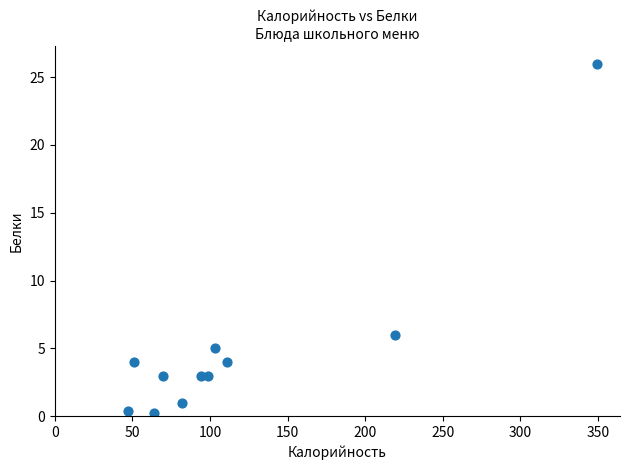

What is the range of X values (max minus min)?

302.0